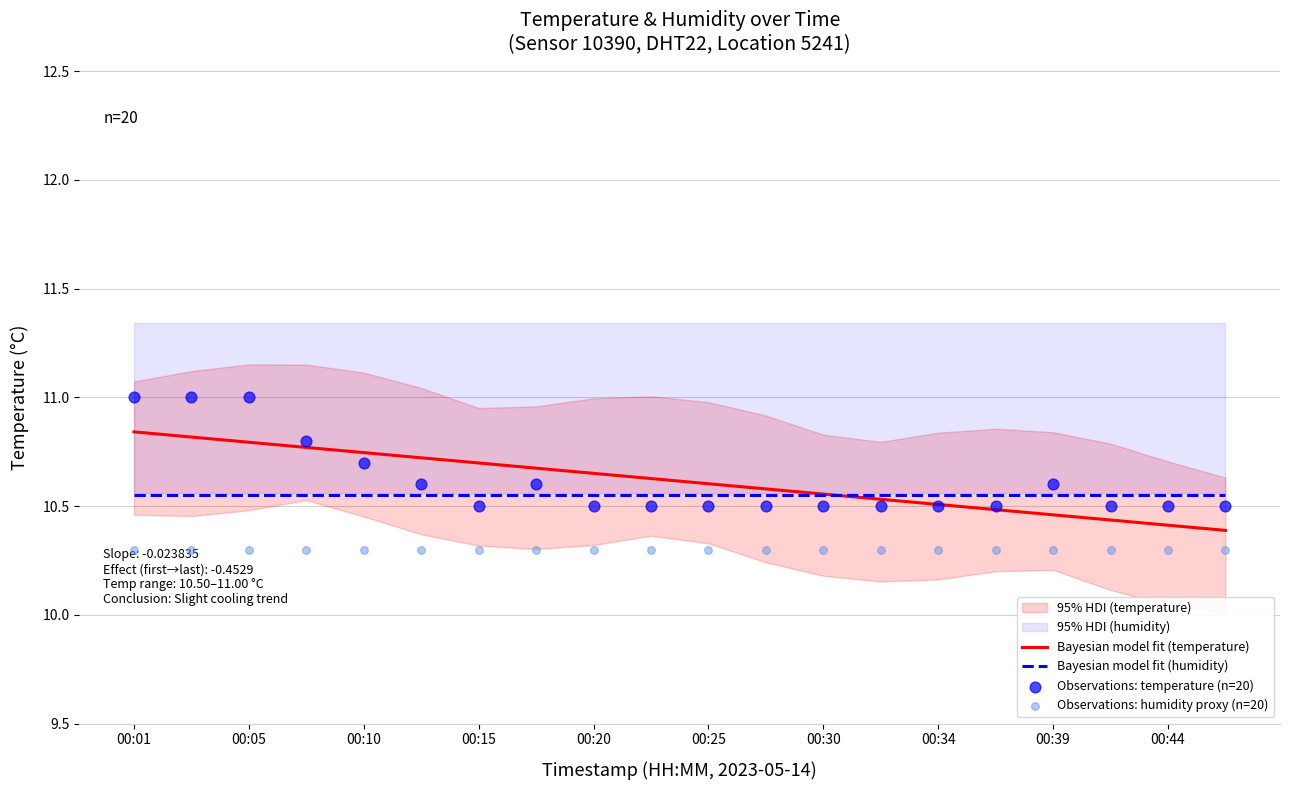

Is it true that Bayesian model fit (temperature) equals 18.2 at 00:20?

False